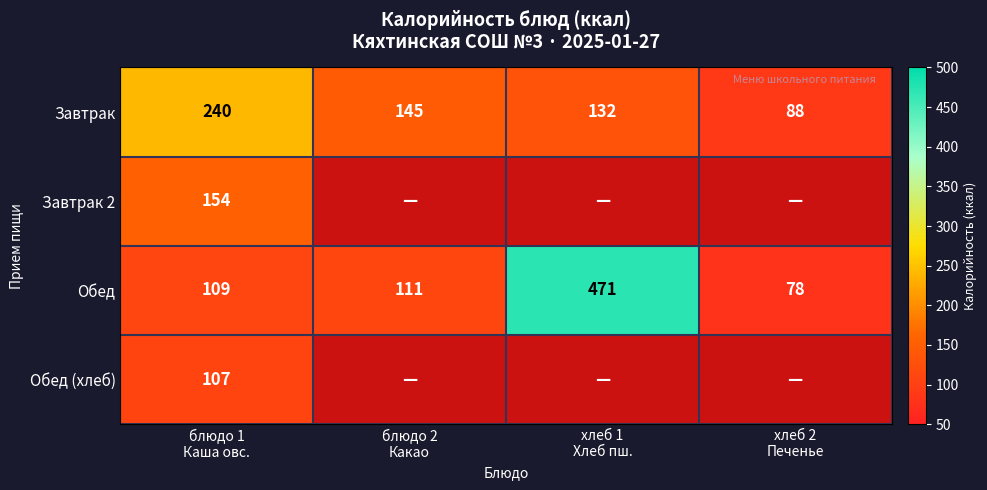

What is the average value of the Завтрак series?

151